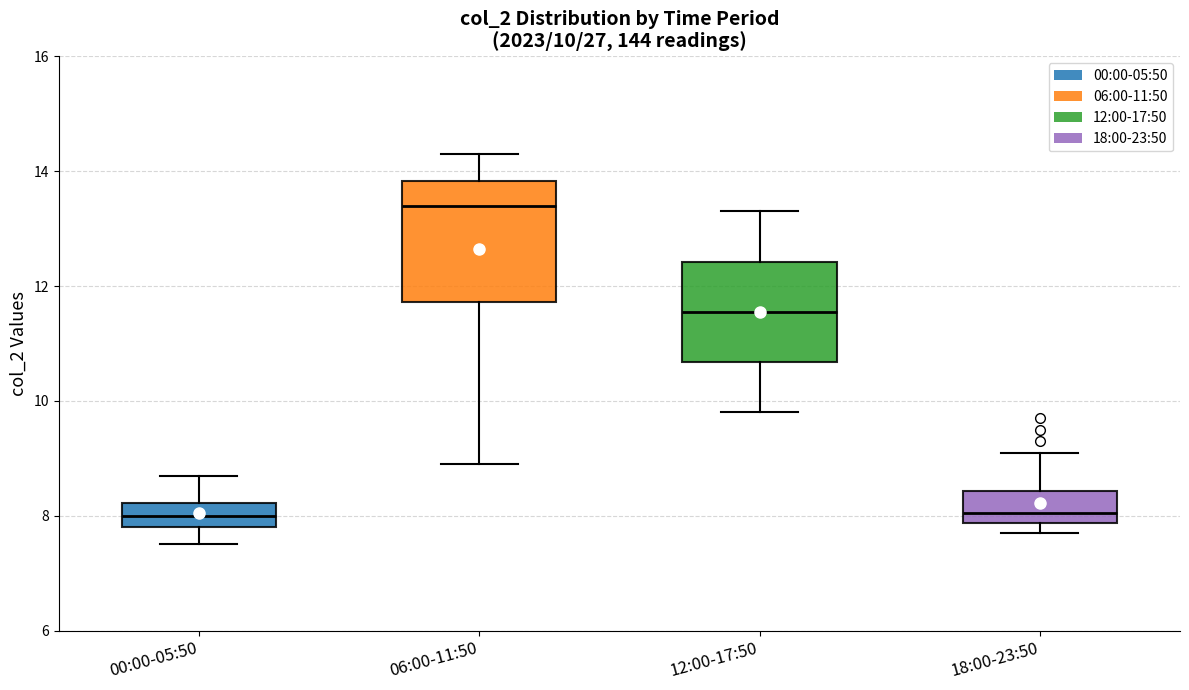

Which box is the tallest, from its lower edge to its upper edge?

06:00-11:50